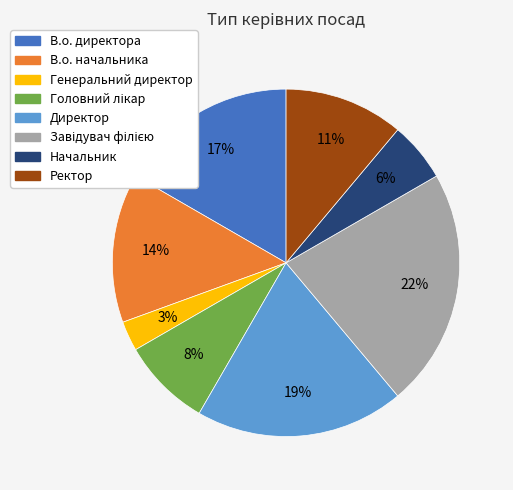

To the nearest percent, what portion does Ректор represent?

11%